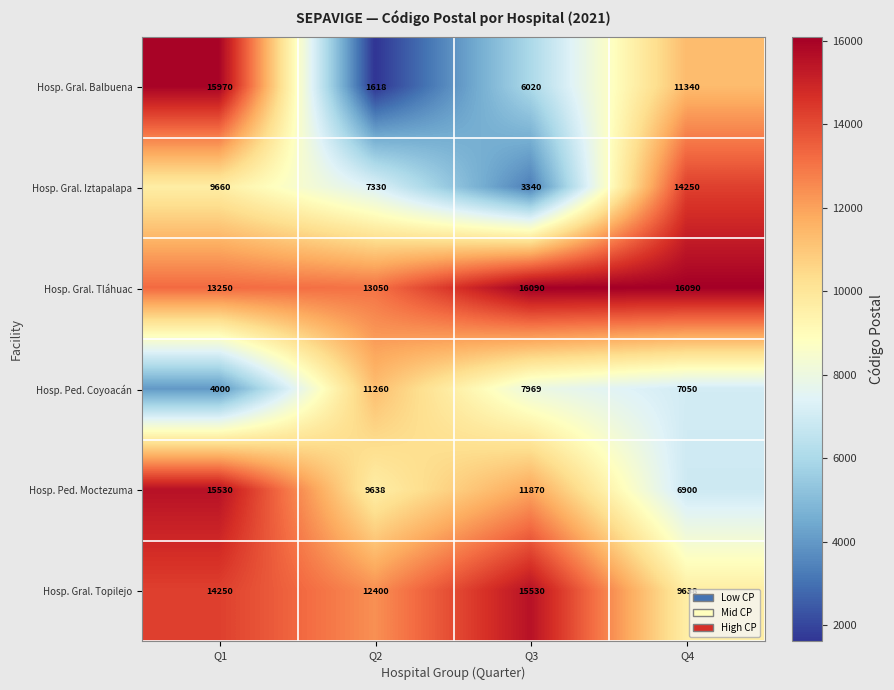

What is the smallest value displayed?

1618